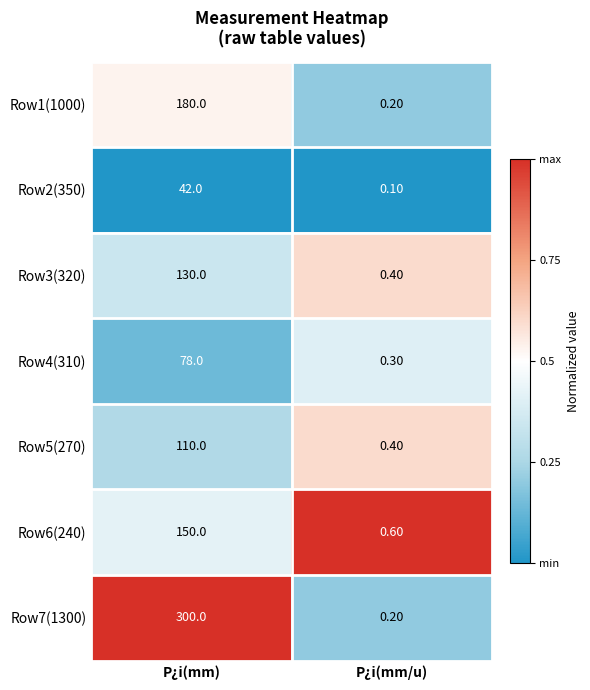

At which category is the sum across all series the highest?

P¿i(mm)